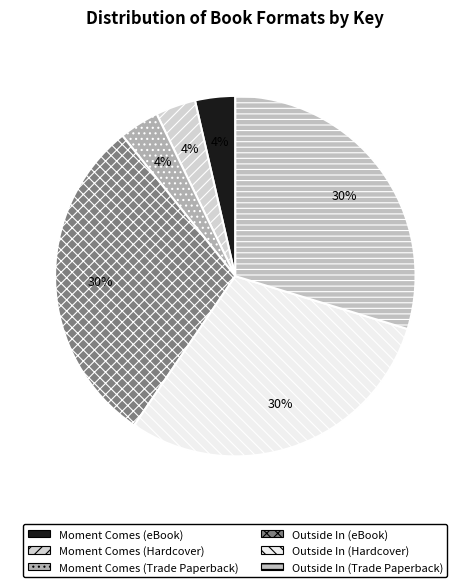

Count the number of slices in the pie.

6